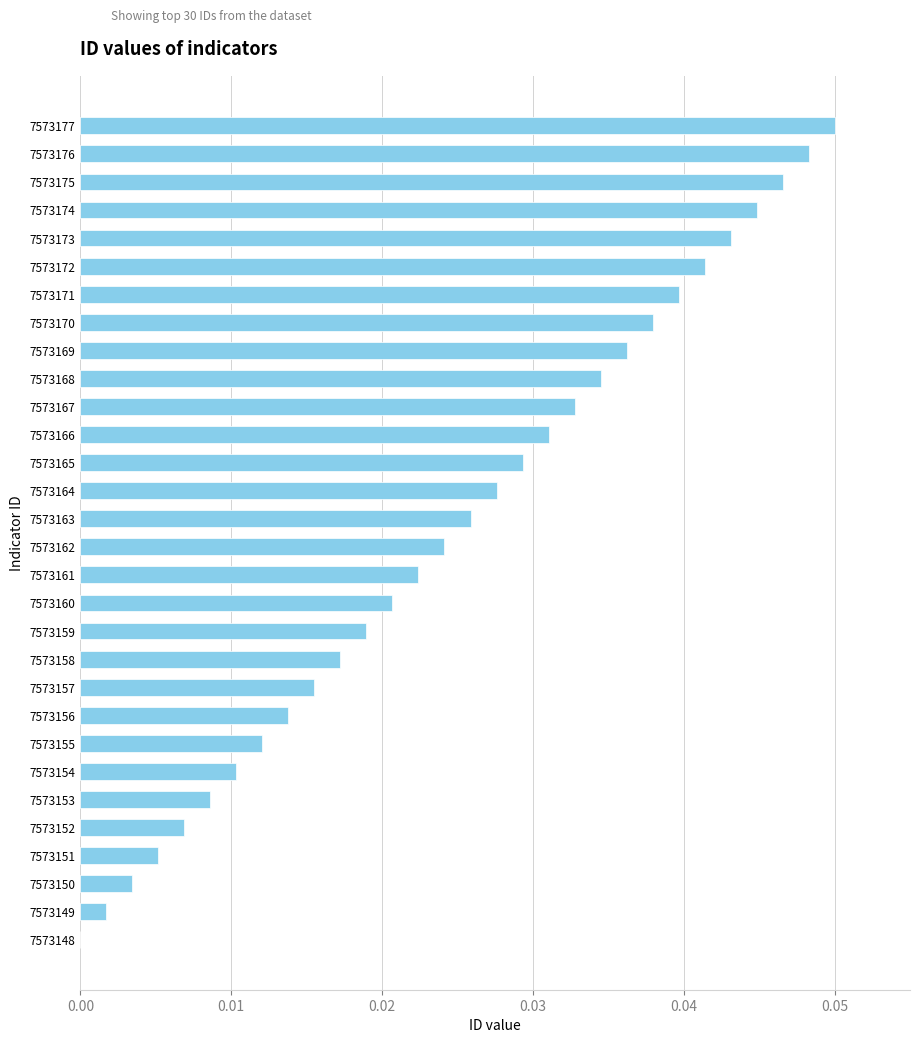

Count the number of data series in this chart.

1